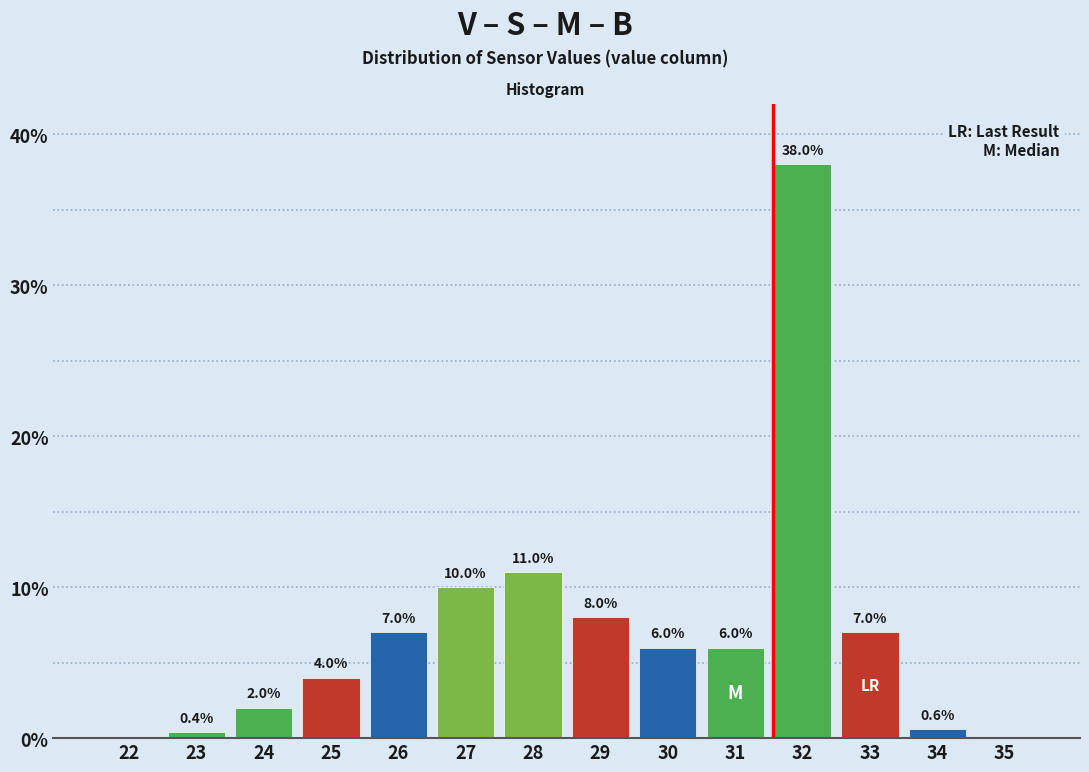

Reading right to left, list all the values displayed in this chart.

35=0.0	34=0.6	33=7.0	32=38.0	31=6.0	30=6.0	29=8.0	28=11.0	27=10.0	26=7.0	25=4.0	24=2.0	23=0.4	22=0.0